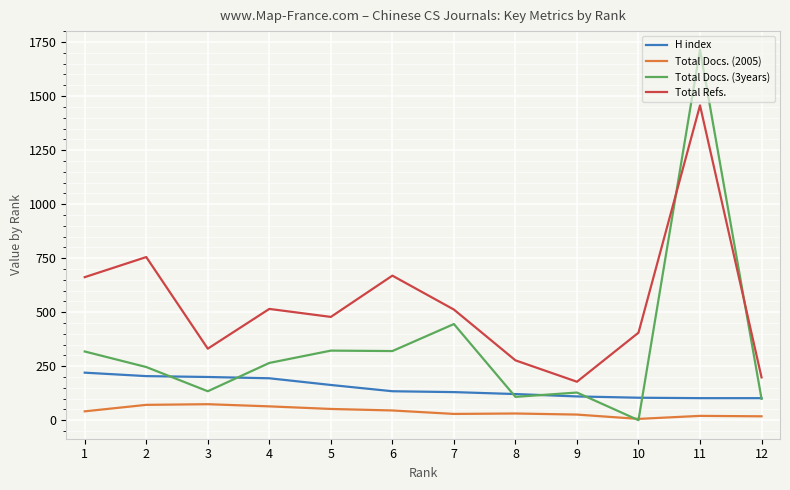

At which label does Total Docs. (3years) reach its minimum?

10